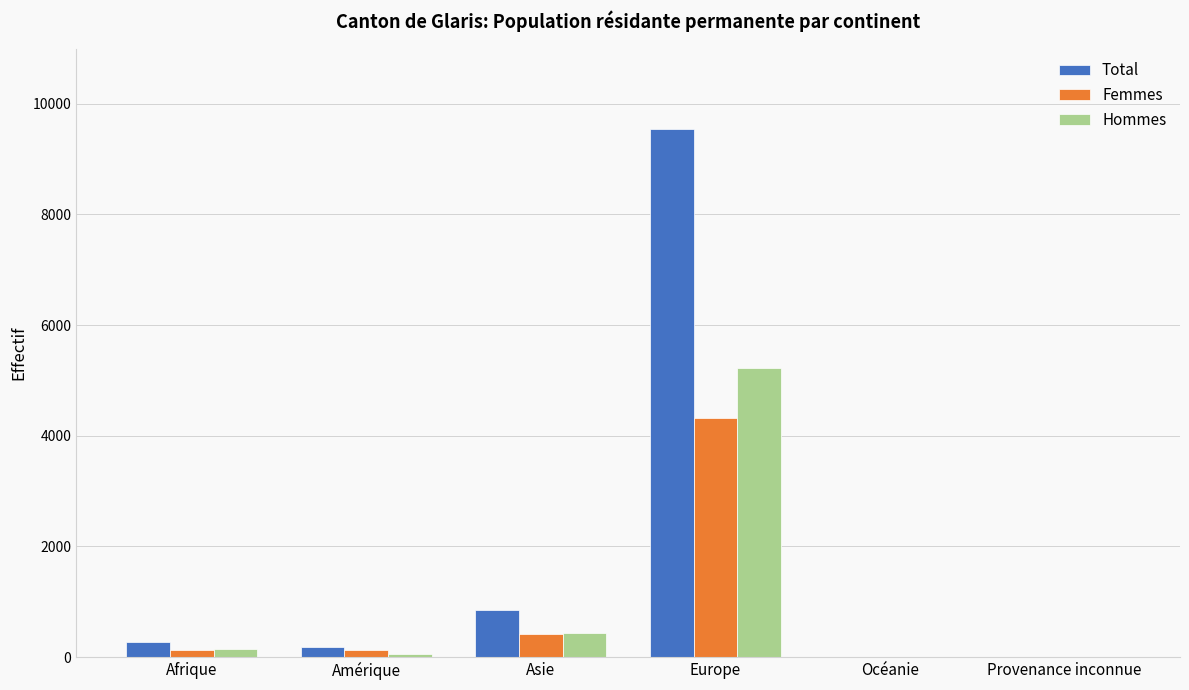

What are all the series names shown in the legend?

Total, Femmes, Hommes